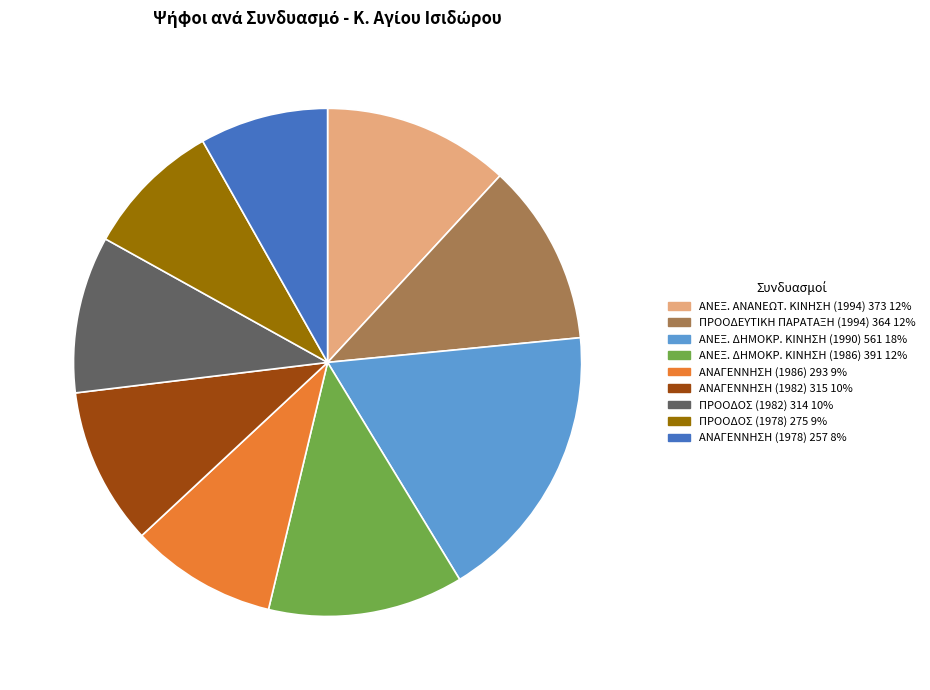

How many slices are in this pie chart?

9